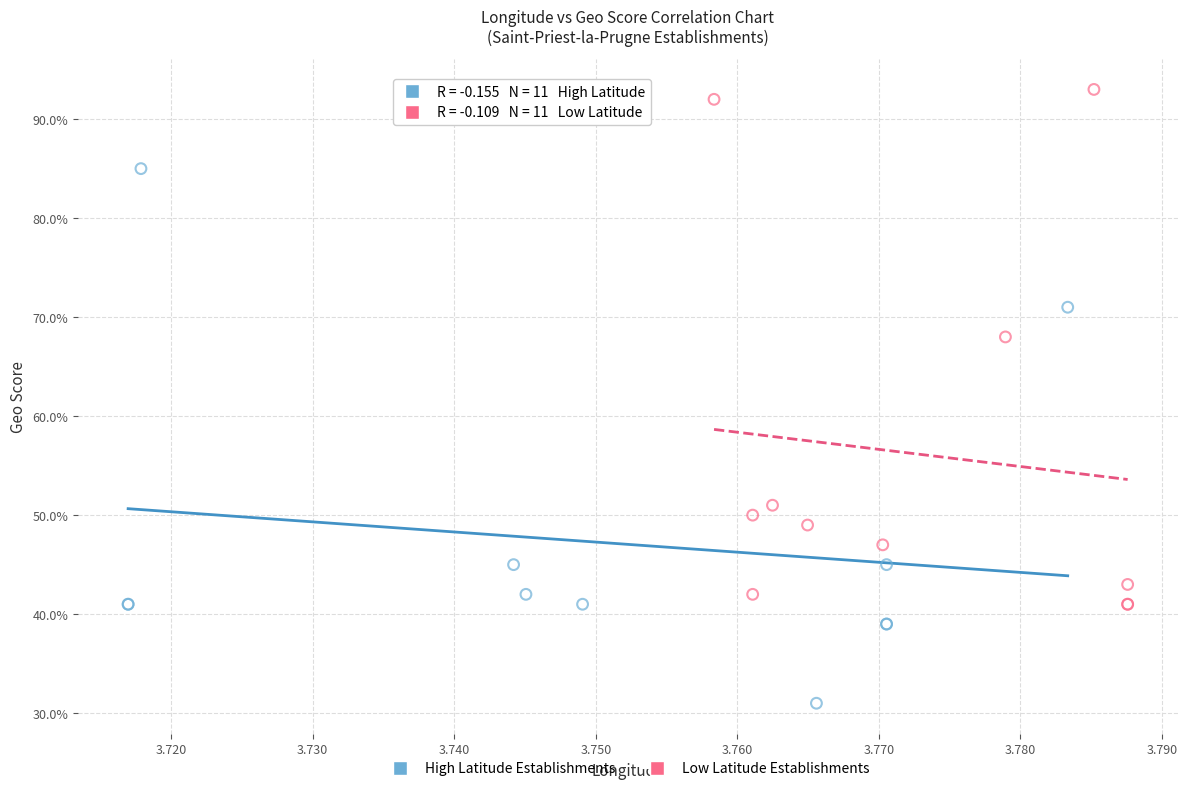

What are all the series names shown in the legend?

High Latitude Establishments, Low Latitude Establishments